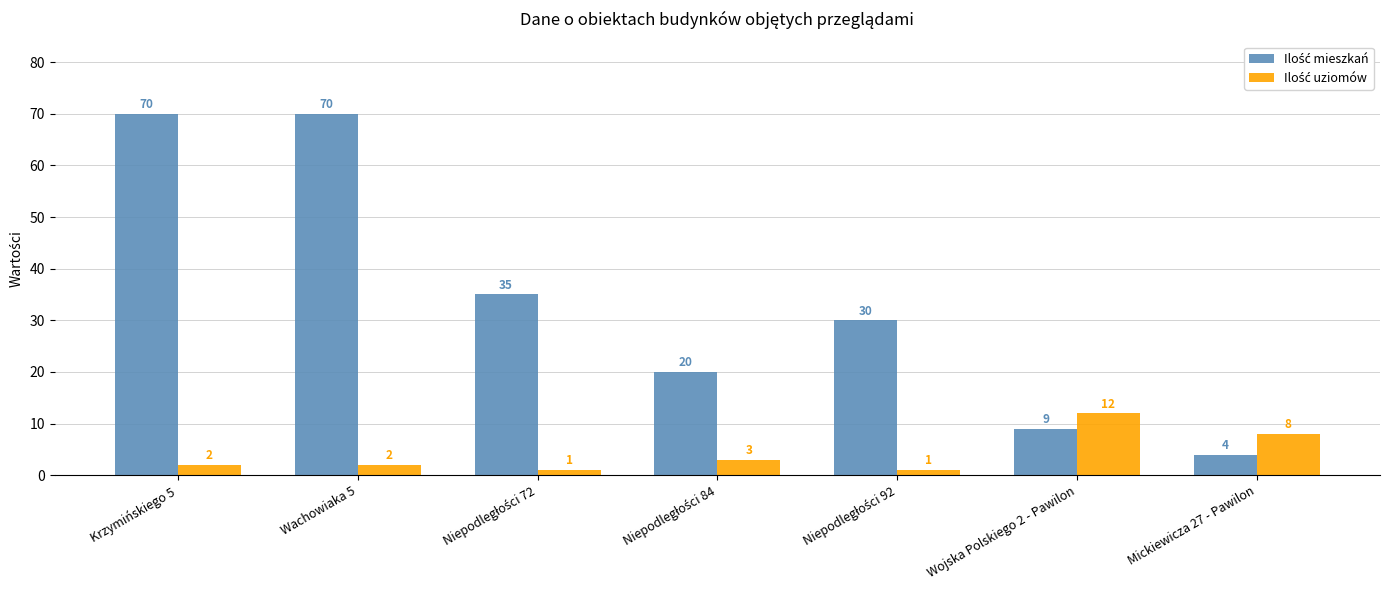

What is the spread (max minus min) of values at Krzymińskiego 5?

68